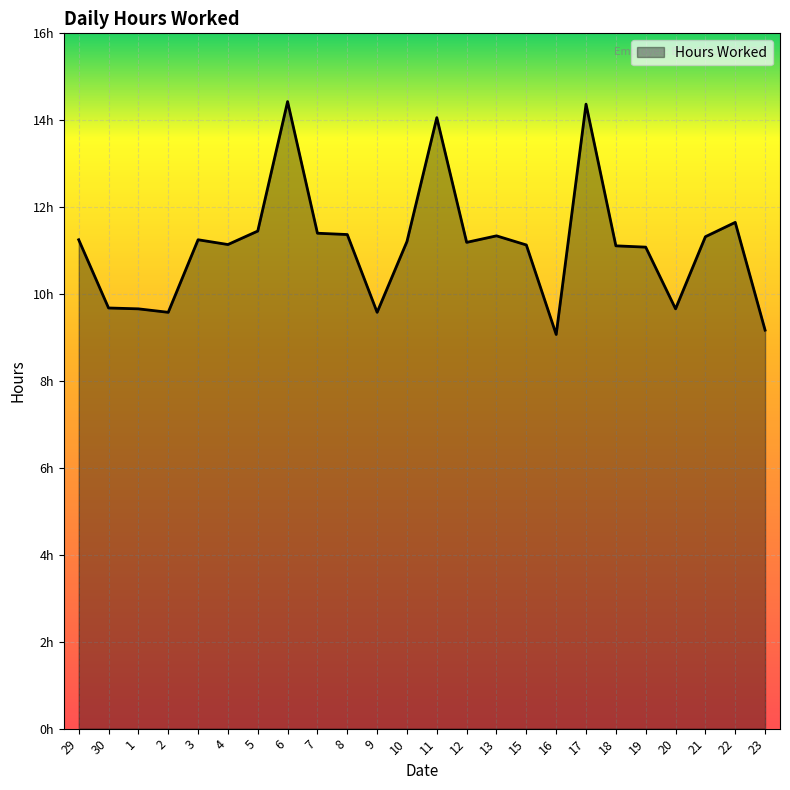

What is the difference between the maximum and minimum values?

5.4